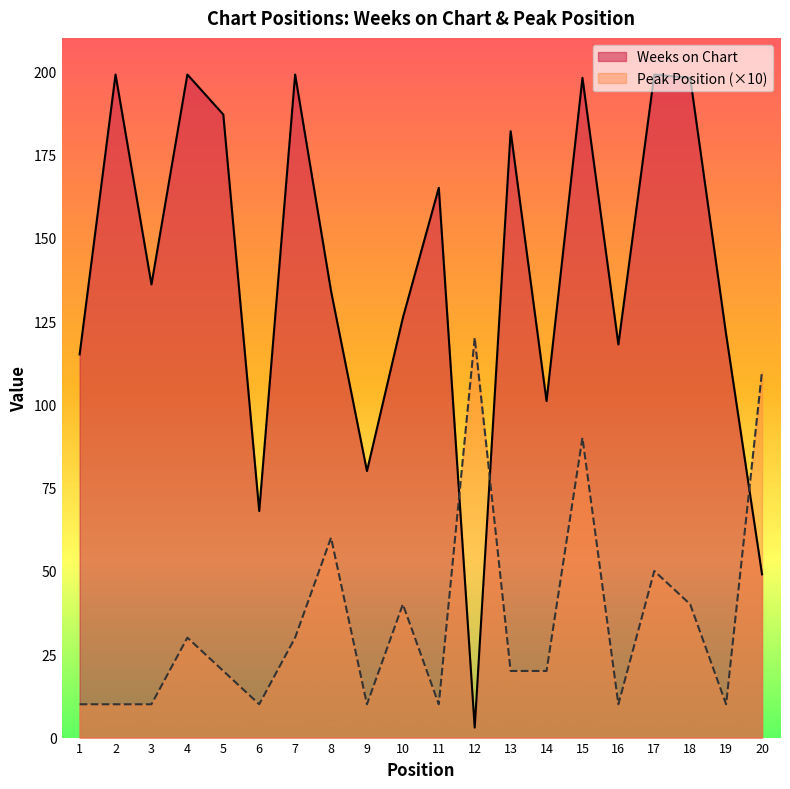

Reading right to left, what are all the values shown in this chart?

Weeks on Chart: 20=49	19=121	18=198	17=199	16=118	15=198	14=101	13=182	12=3	11=165	10=126	9=80	8=134	7=199	6=68	5=187	4=199	3=136	2=199	1=115
Peak Position: 20=110	19=10	18=40	17=50	16=10	15=90	14=20	13=20	12=120	11=10	10=40	9=10	8=60	7=30	6=10	5=20	4=30	3=10	2=10	1=10